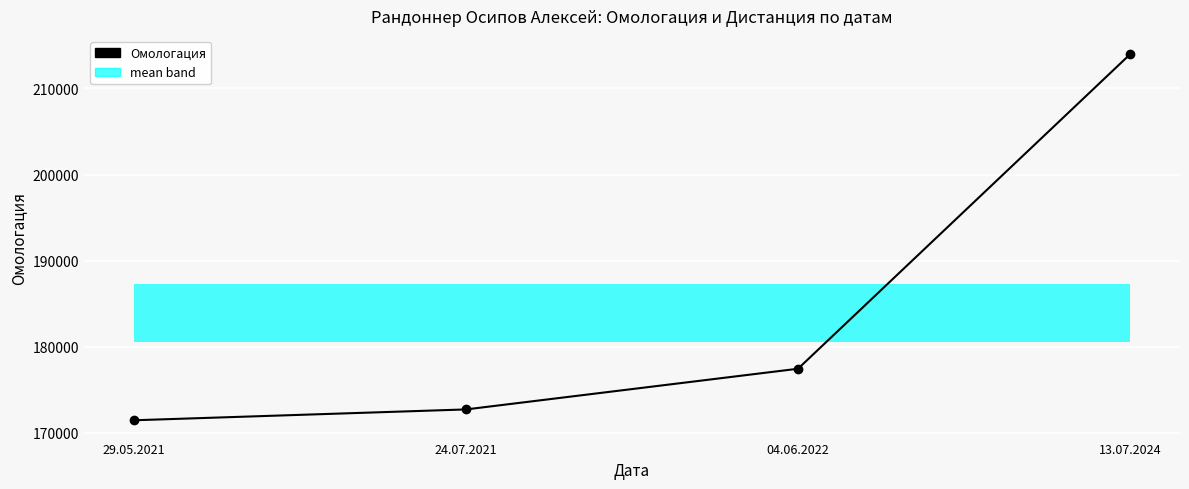

Reading left to right, extract all data points from this chart.

29.05.2021=171451	24.07.2021=172711	04.06.2022=177438	13.07.2024=213980